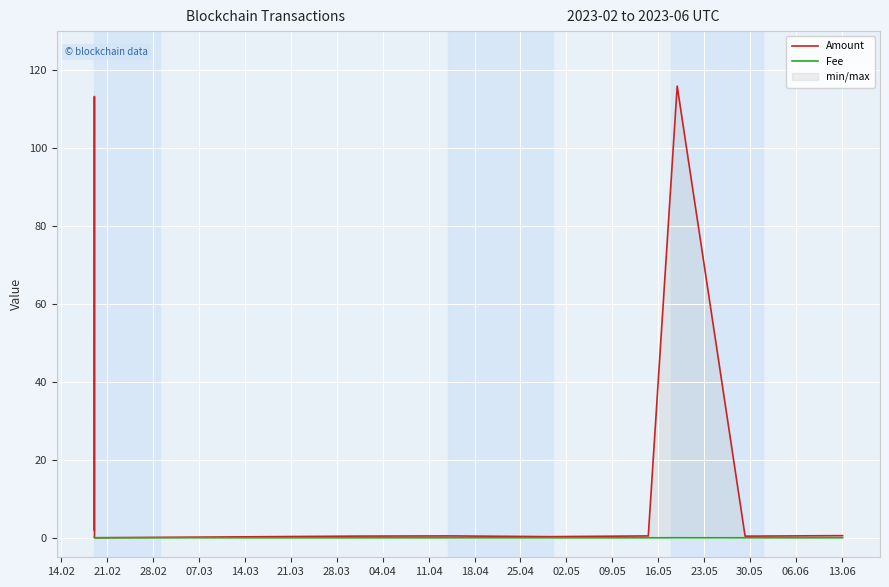

Is it true that Fee equals 0.1 at 14.02?

True